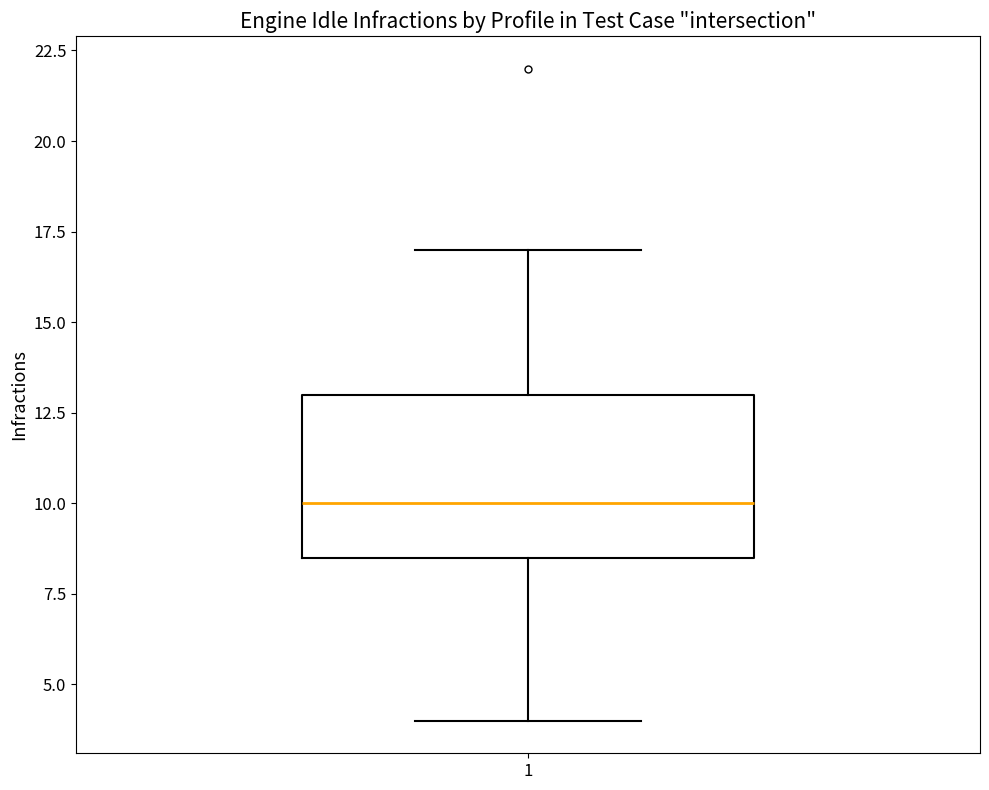

Transcribe this box plot: give where the median line is, the range the box spans, and where the two whiskers end, as read against the y-axis. The values are not printed on the chart, so give them approximately, as read against the axis.

median 10.0, box 8.5 to 13.0, whiskers 4.0 to 17.0